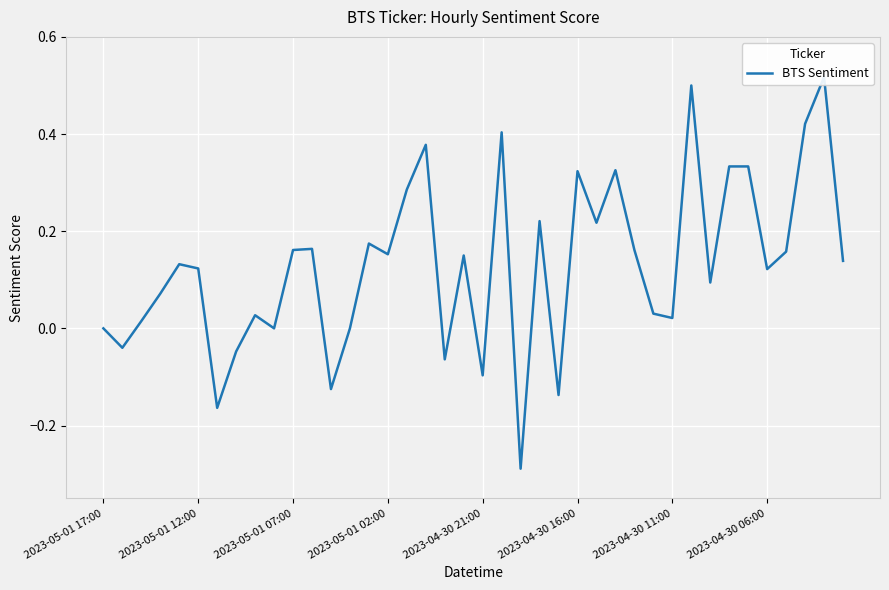

What is the difference between the maximum and minimum values?

0.8